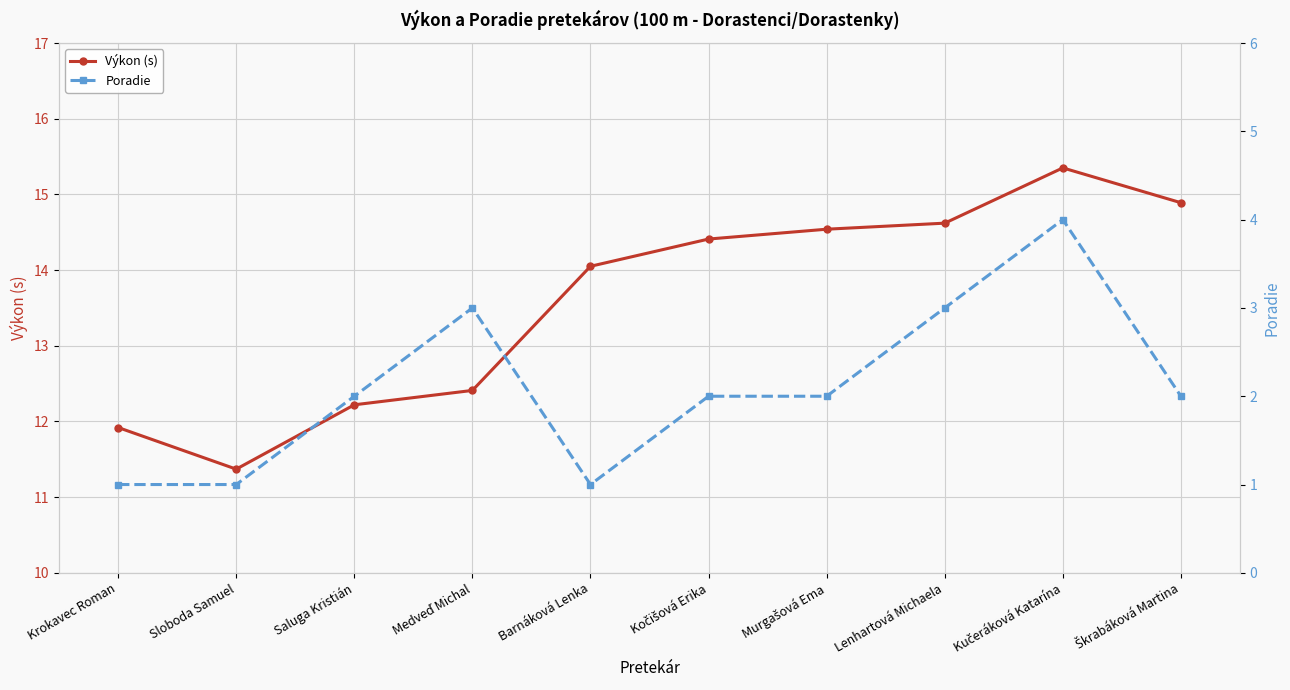

What is the label of the 6th point from the left?

Kočišová Erika